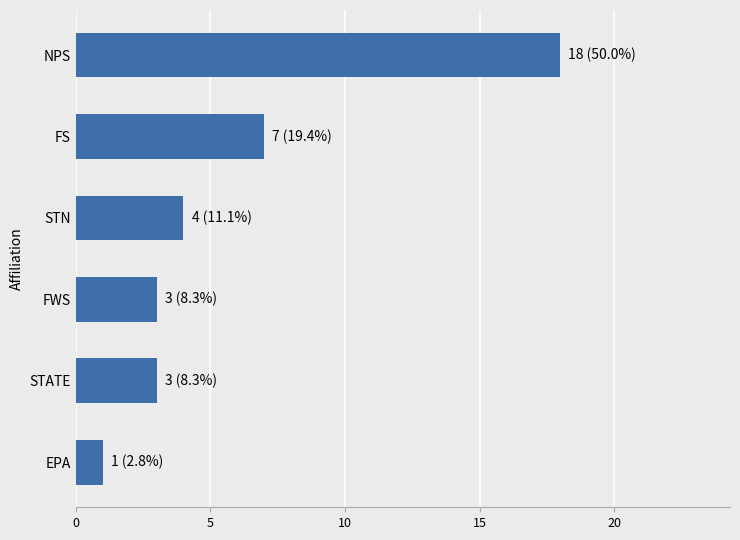

What is the sum of the values at STN and STATE?

7